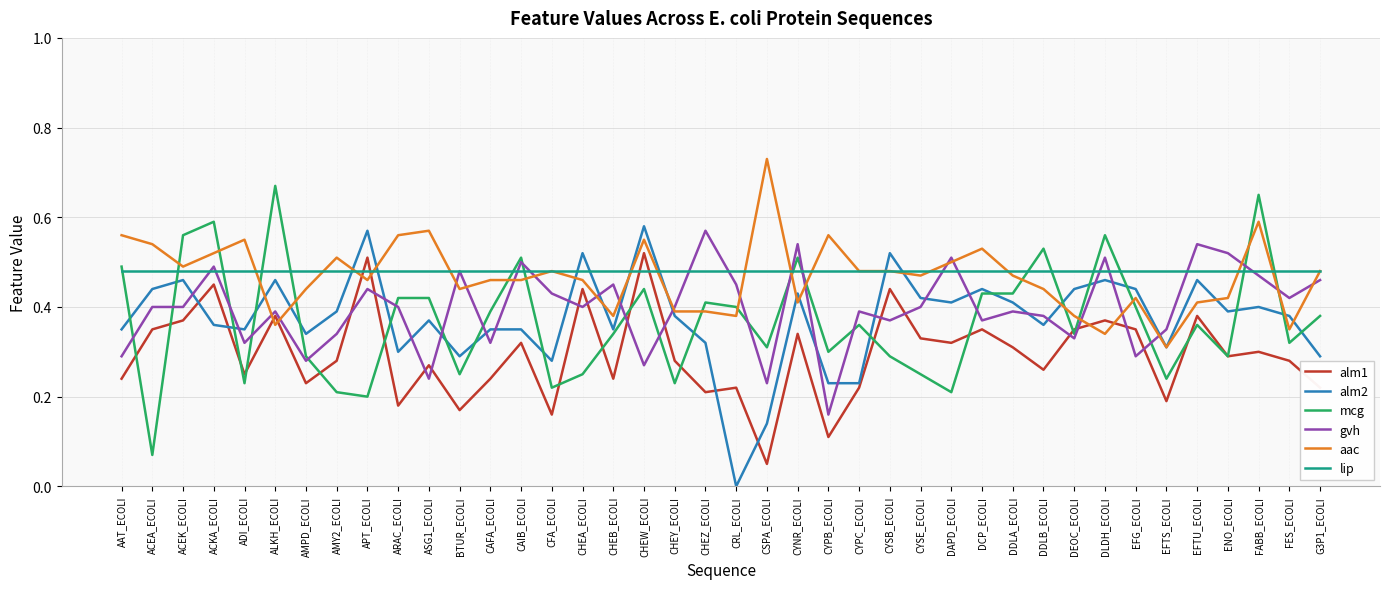

What position from the left is ENO_ECOLI?

37